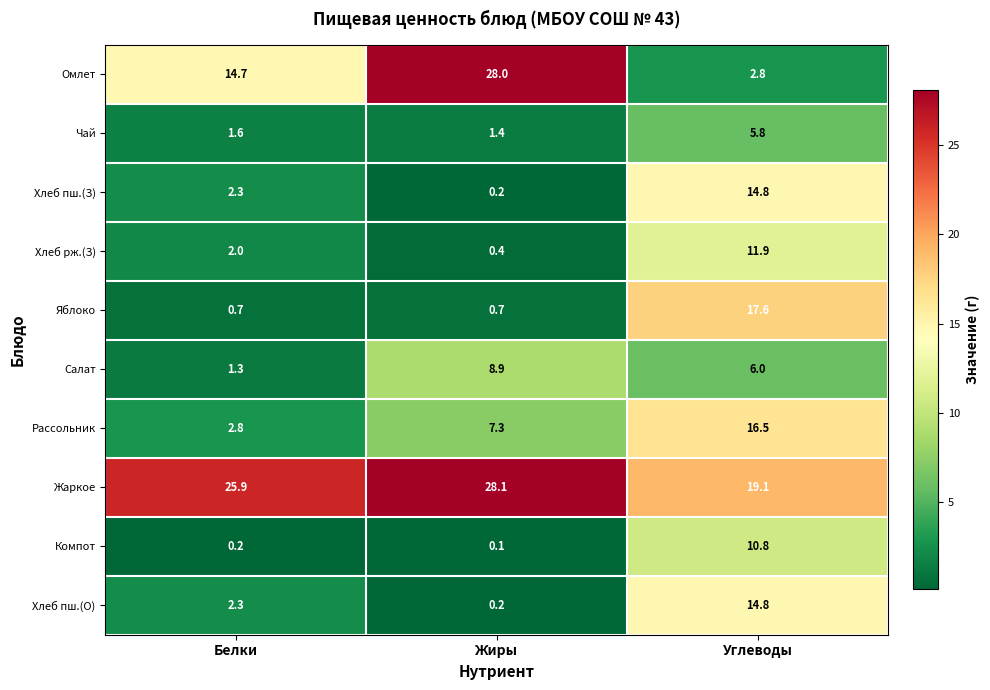

How many data points does each series have?

3